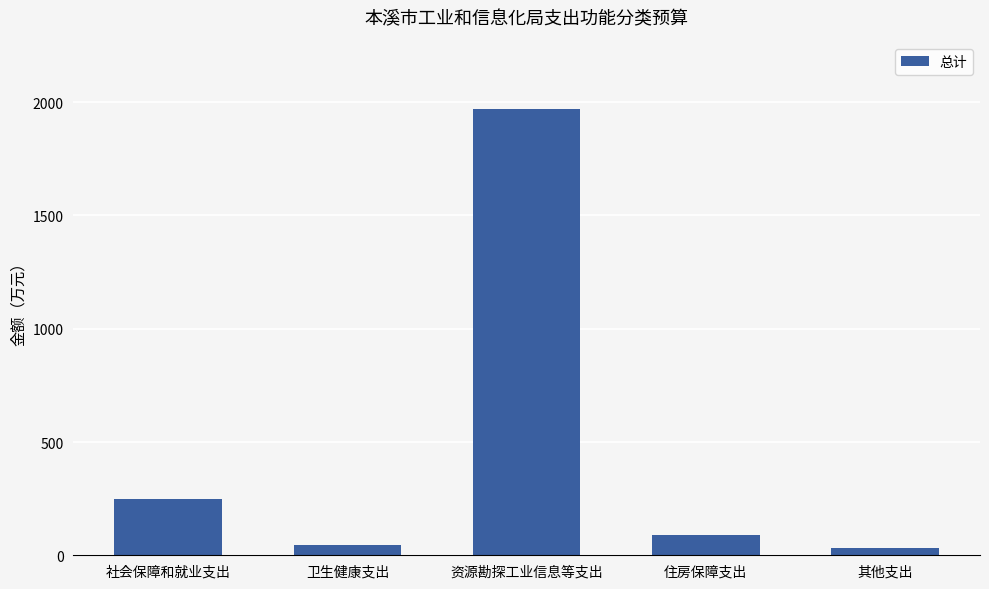

What is the approximate value at 其他支出?

30.0